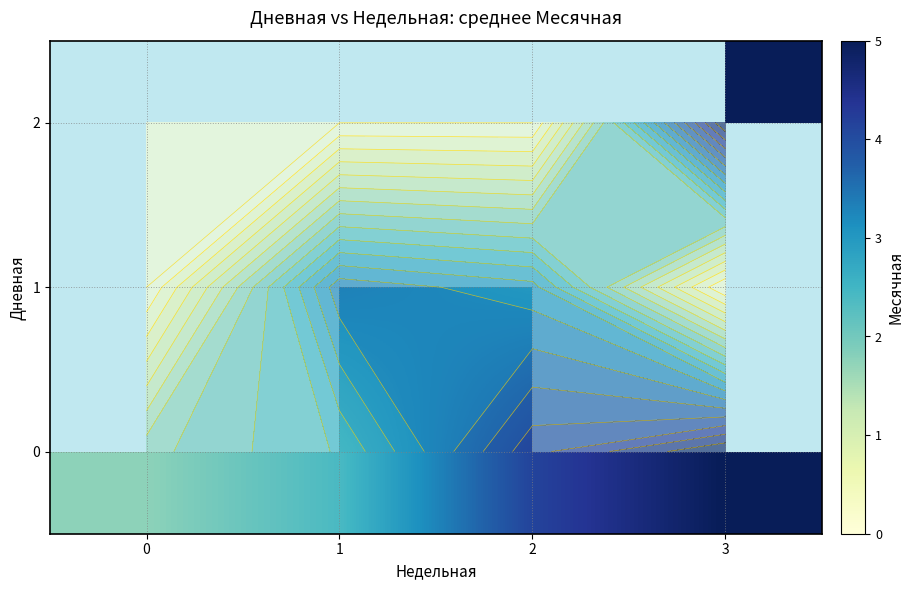

Is the value of 1 at 0 greater than the value of 0 at 0?

No